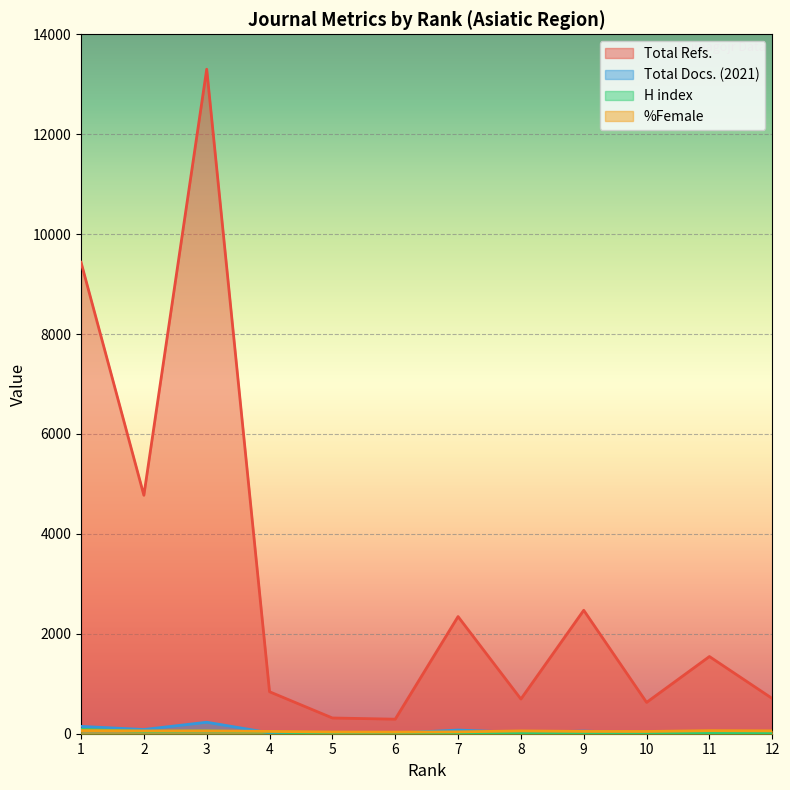

Is it true that Total Refs. equals 1393 at 4?

False